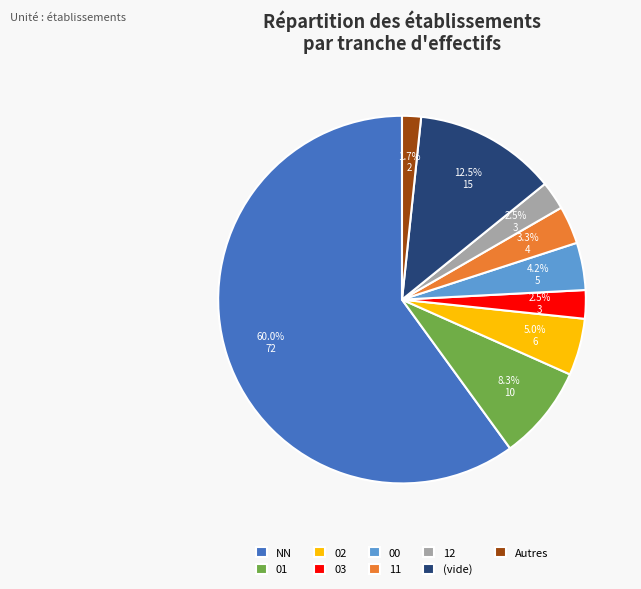

How many segments does this pie chart have?

9